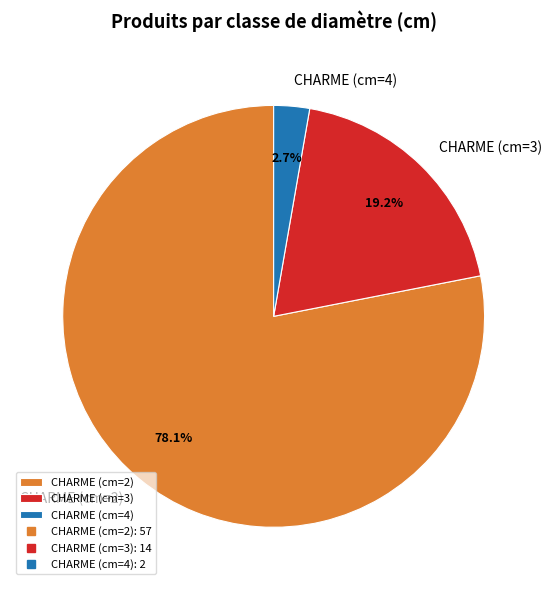

True or false: CHARME (cm=3) accounts for 41% of the total.

False